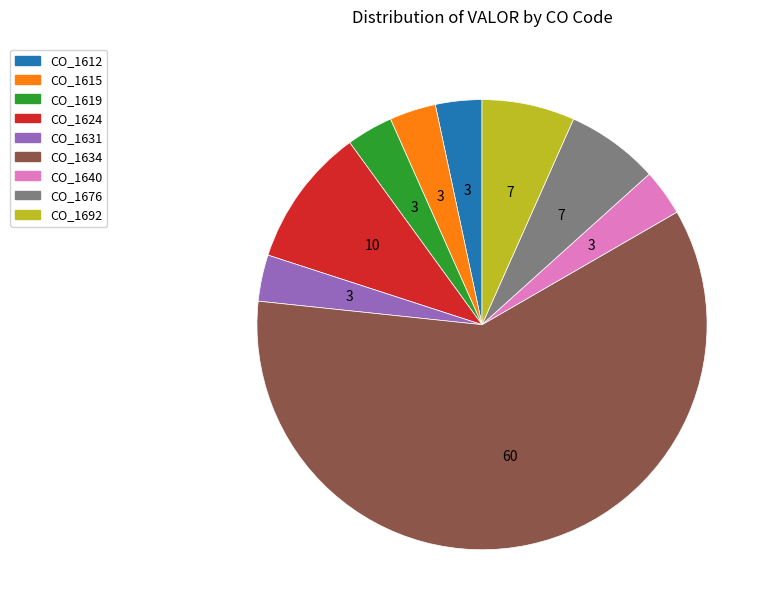

The CO_1612 slice represents 3% of the pie. True or false?

True